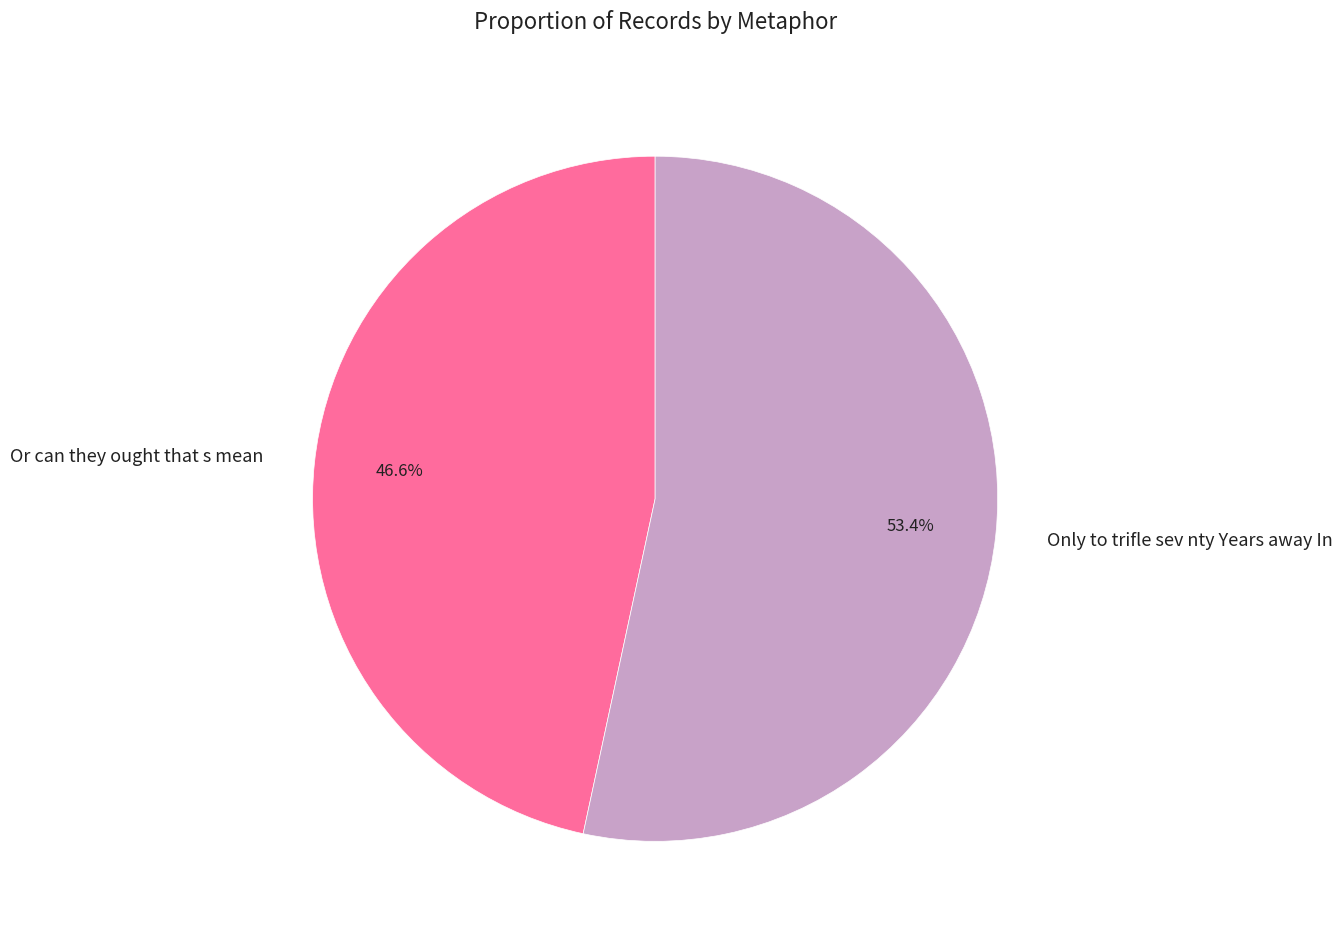

What percentage is the Only to trifle sev nty Years away In slice, to the nearest percent?

53%